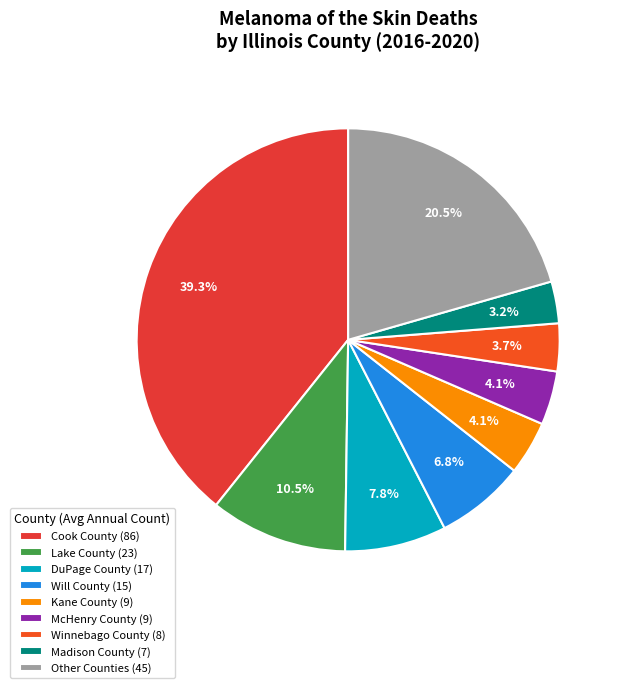

Count the number of slices in the pie.

9